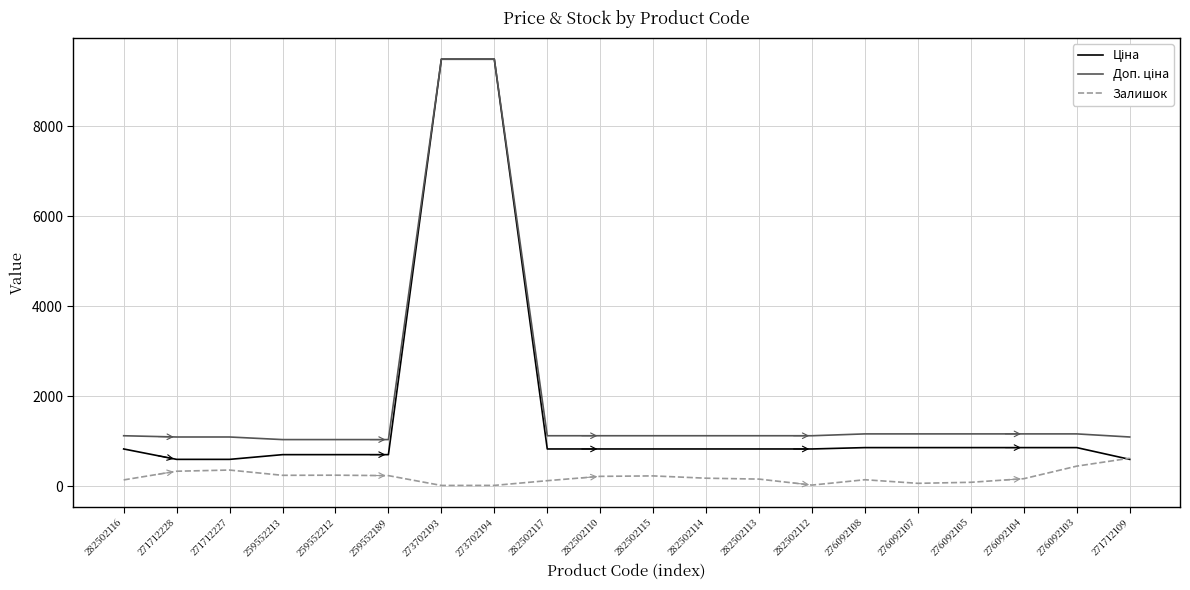

Is it true that Залишок equals 622.0 at 271712109?

True